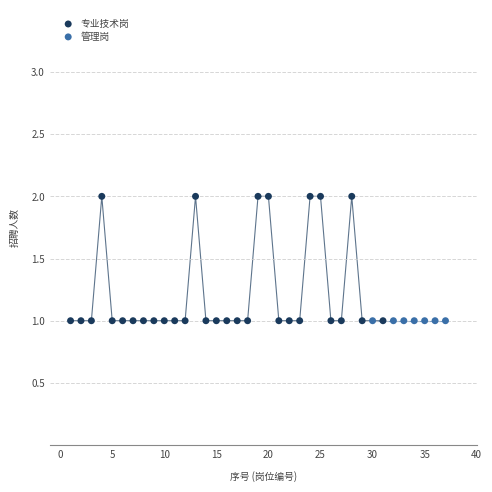

Which series reaches the maximum Y coordinate?

专业技术岗